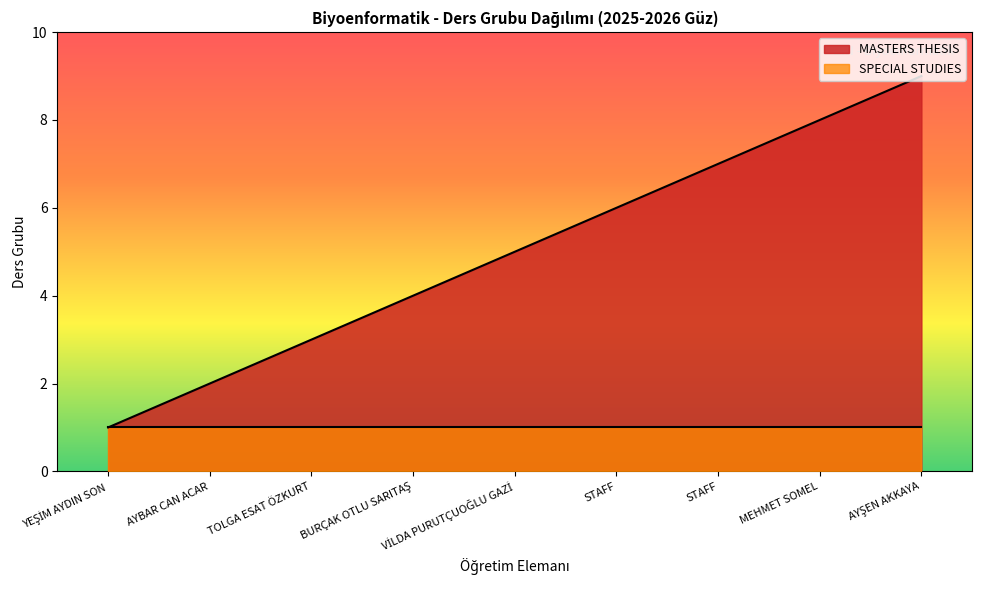

Which series has the largest range (max minus min)?

MASTERS THESIS